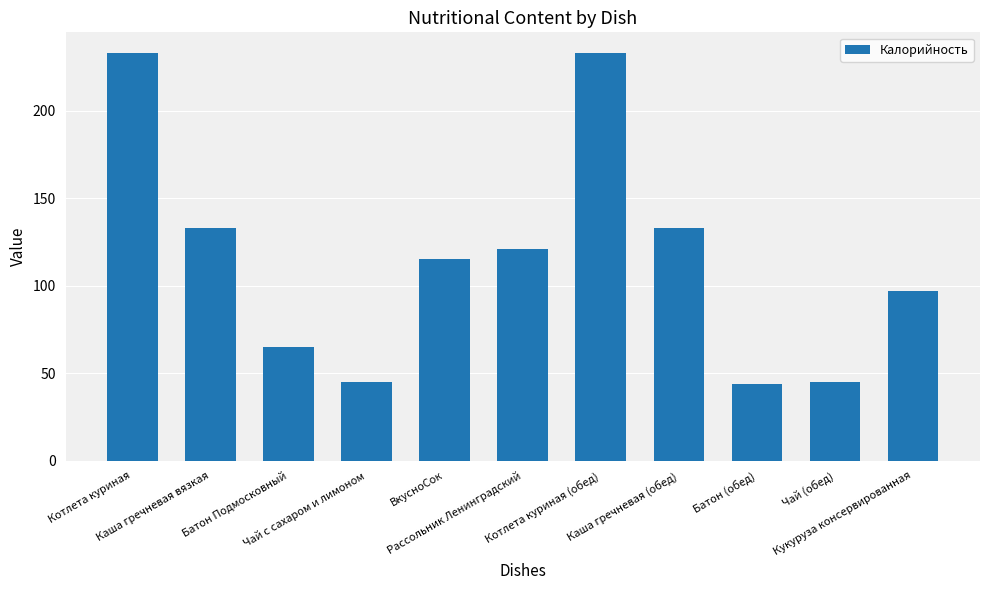

Reading left to right, list all the values displayed in this chart.

Котлета куриная=233.0	Каша гречневая вязкая=133.0	Батон Подмосковный=65.0	Чай с сахаром и лимоном=45.0	ВкусноСок=115.0	Рассольник Ленинградский=121.1	Котлета куриная (обед)=233.0	Каша гречневая (обед)=133.0	Батон (обед)=44.0	Чай (обед)=45.0	Кукуруза консервированная=97.0